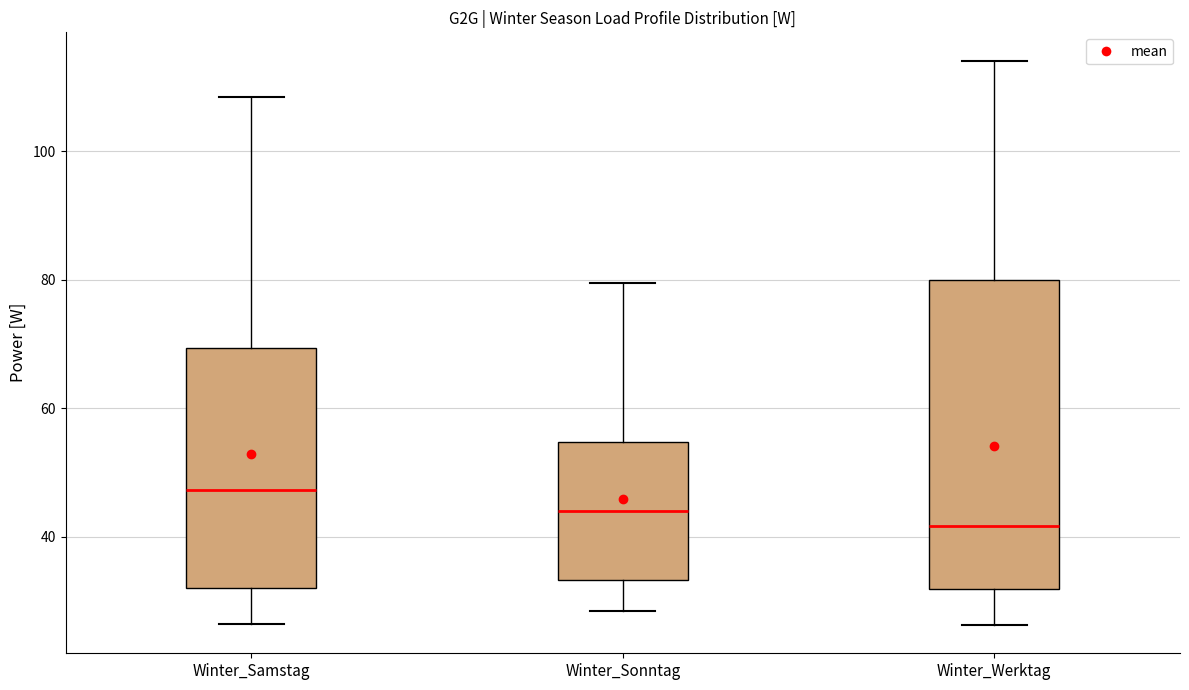

Comparing the boxes themselves (not the whiskers), which one is the tallest?

Winter_Werktag